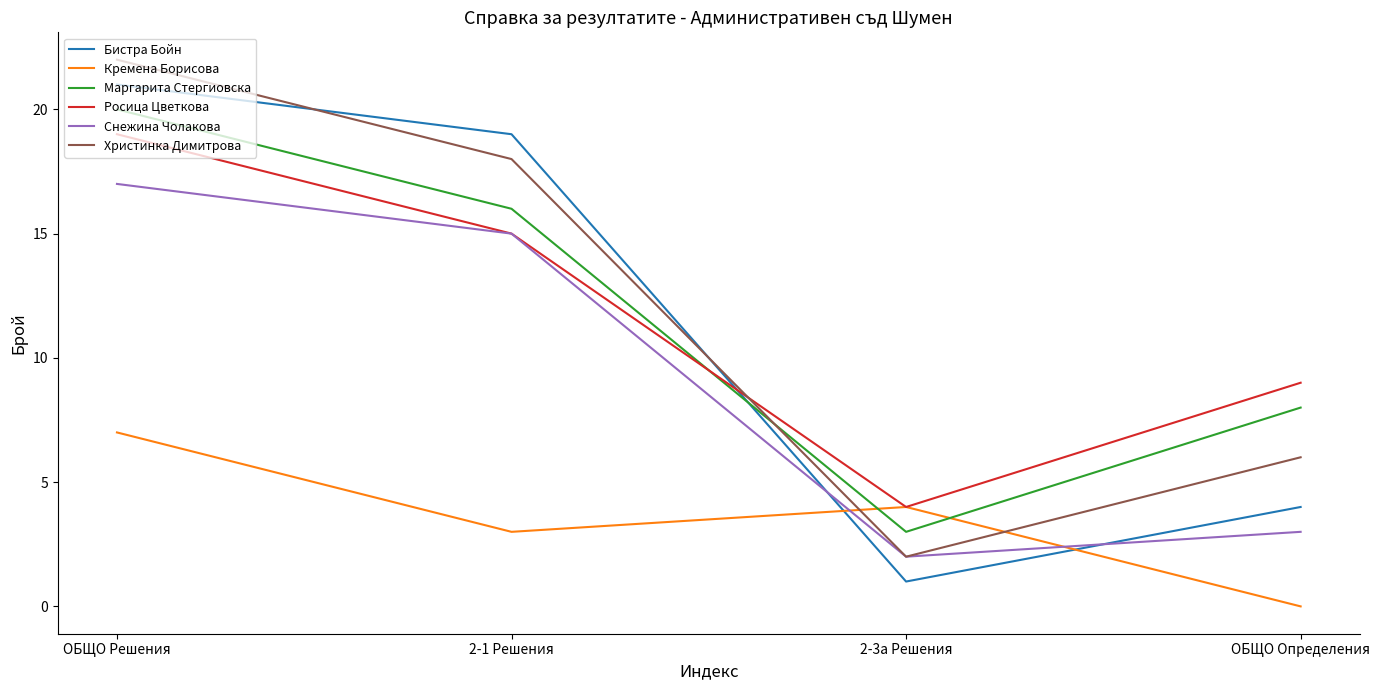

How many categories are shown in the chart?

4